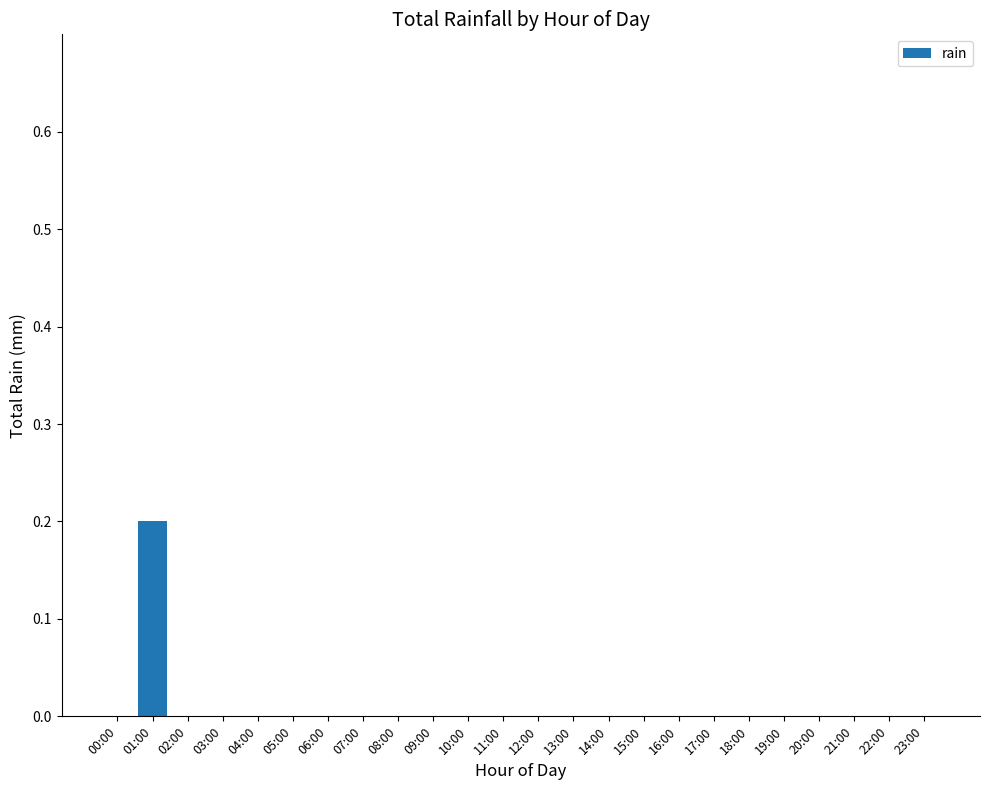

The value at 11:00 is -0.1. True or false?

False